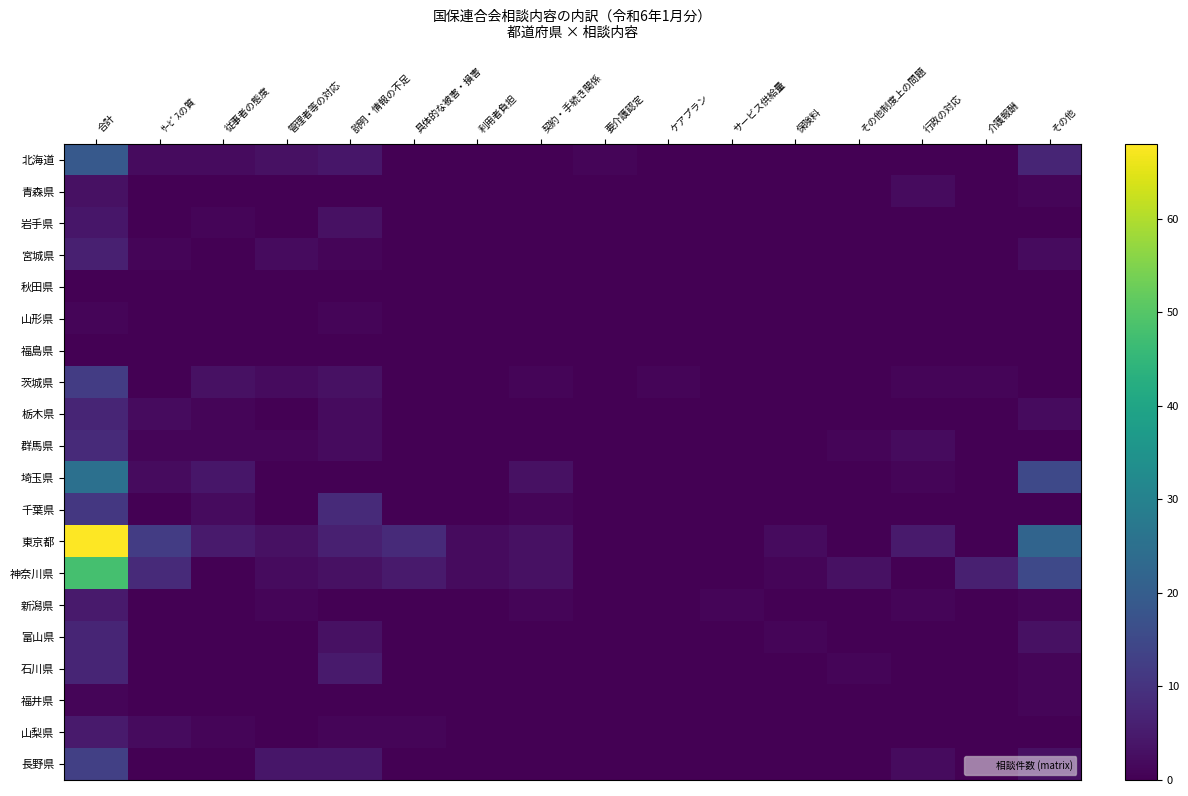

List the series in order of their peak value, lowest first.

秋田県, 福島県, 山形県, 福井県, 青森県, 岩手県, 新潟県, 山梨県, 宮城県, 栃木県, 富山県, 石川県, 群馬県, 千葉県, 茨城県, 長野県, 北海道, 埼玉県, 神奈川県, 東京都